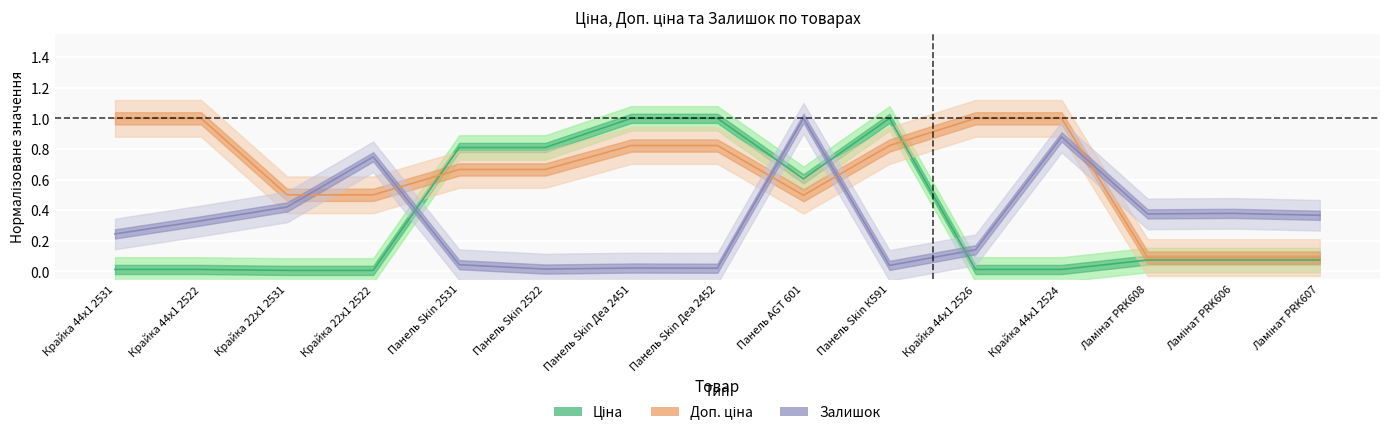

Is the value of Доп. ціна at Крайка 22x1 2522 greater than the value of Ціна at Панель Skin К591?

No